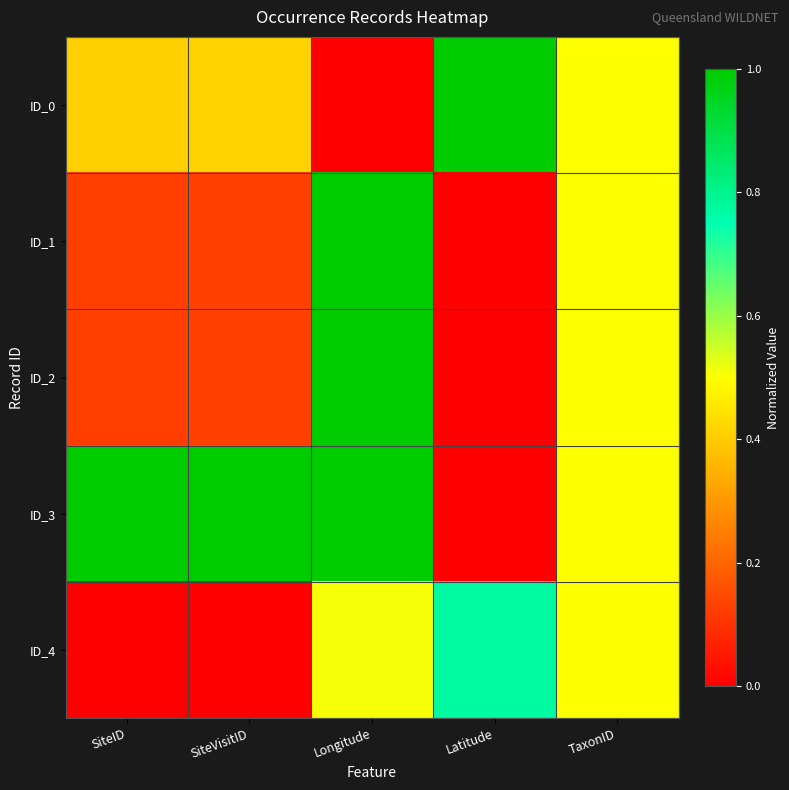

At which category is the sum across all series the highest?

Longitude